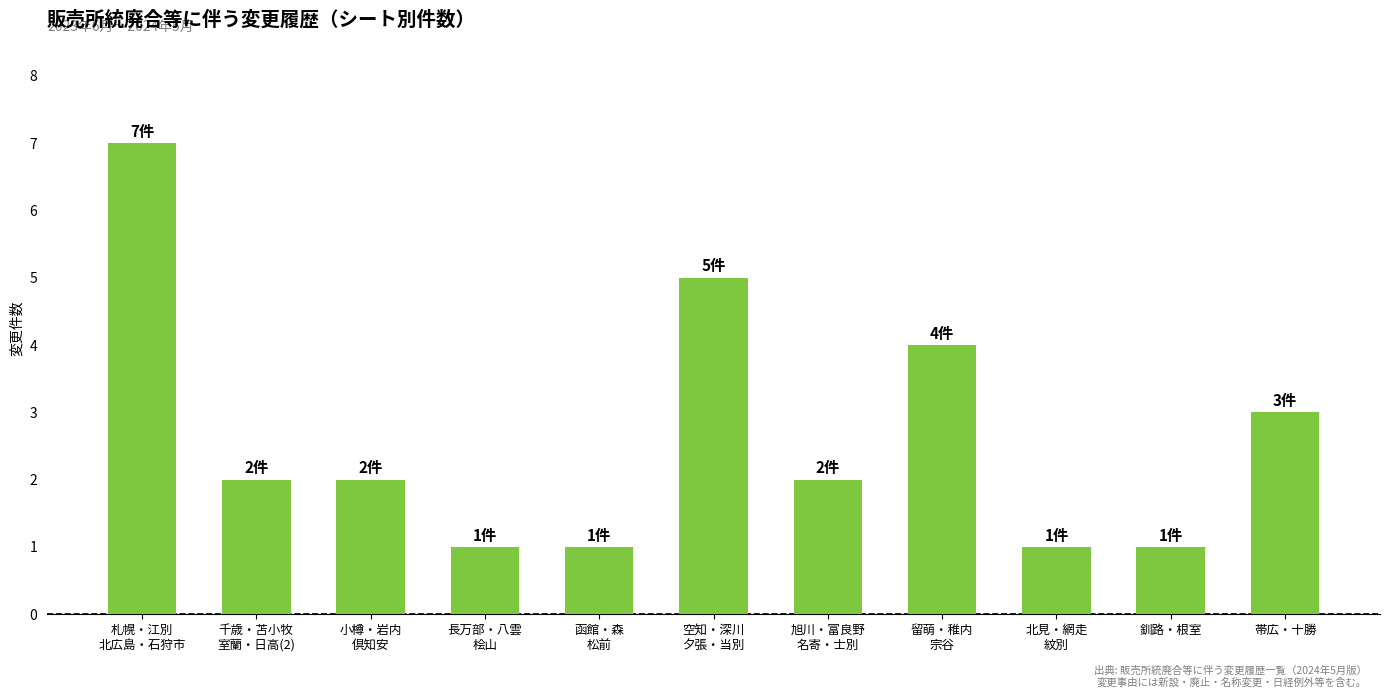

What is the difference between the values at 空知・深川
夕張・当別 and 小樽・岩内
倶知安?

3